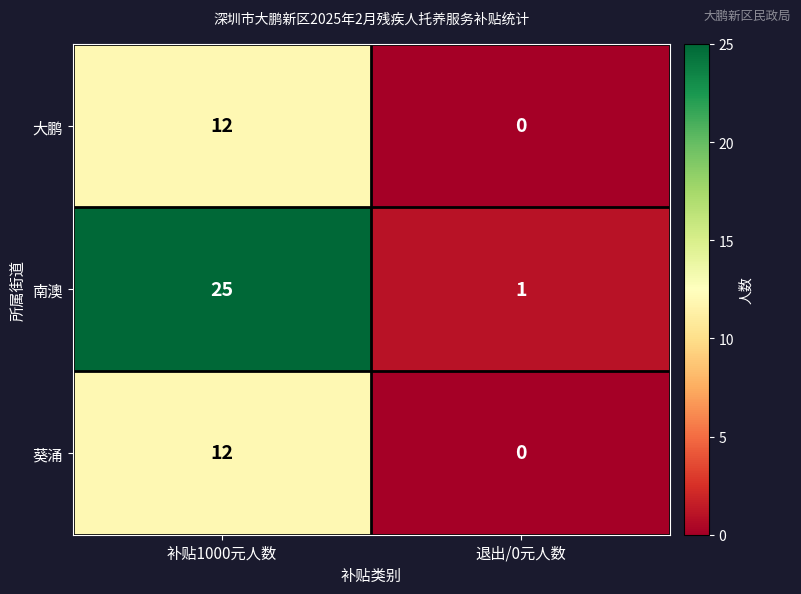

Which series has the largest total across all categories?

南澳